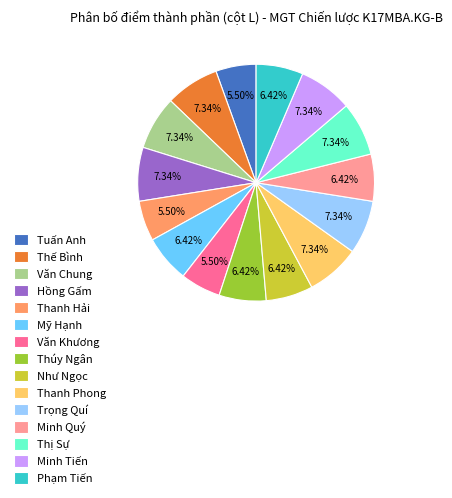

How many segments does this pie chart have?

15